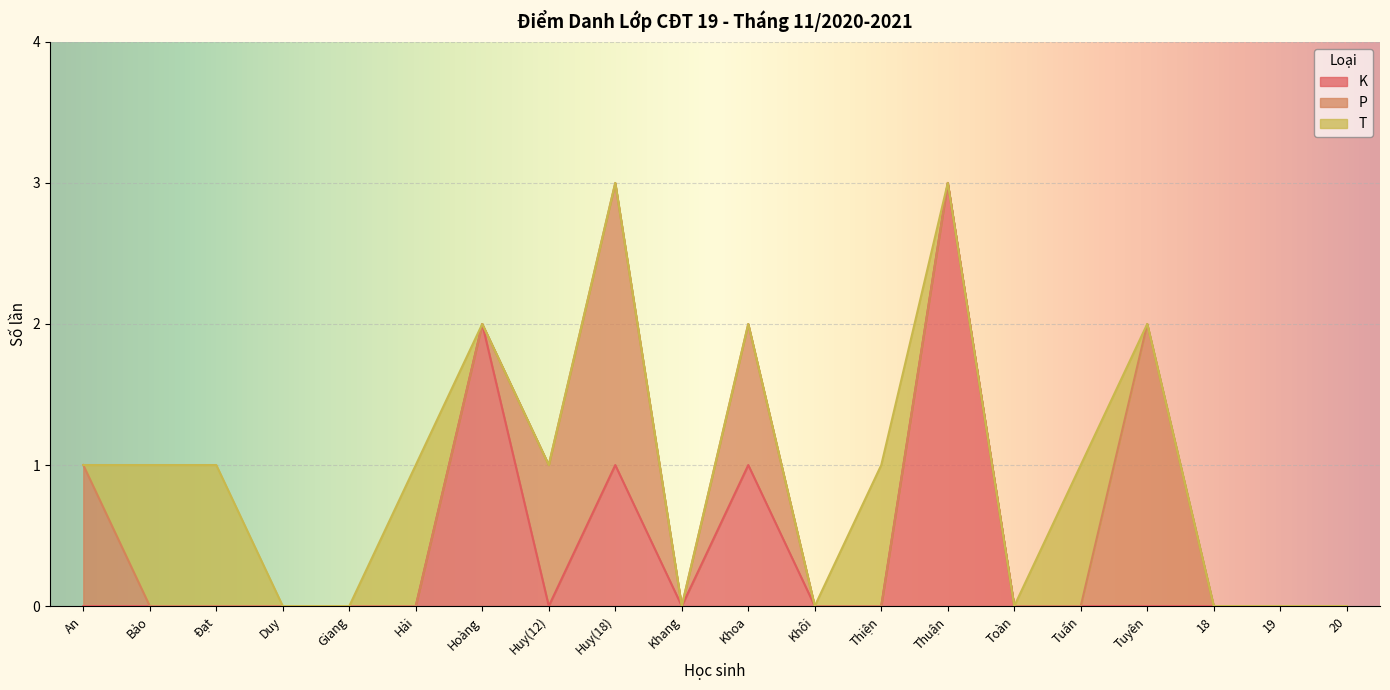

At which category is the sum across all series the highest?

Huy(18)